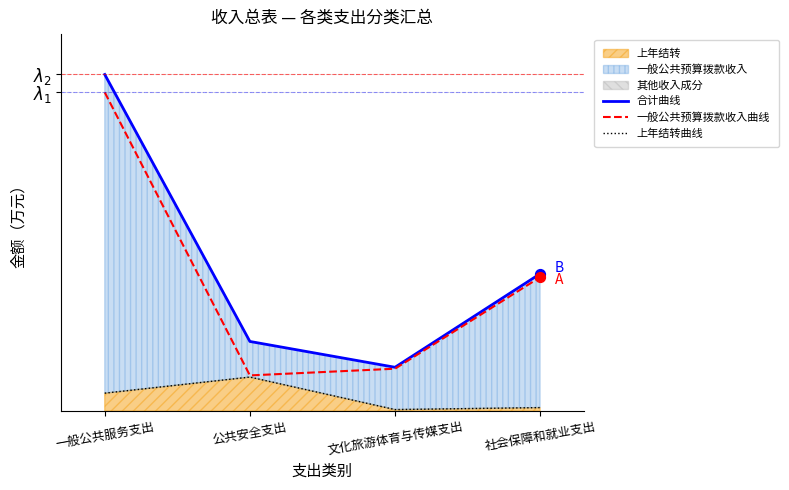

Which series reaches the maximum Y coordinate?

合计曲线